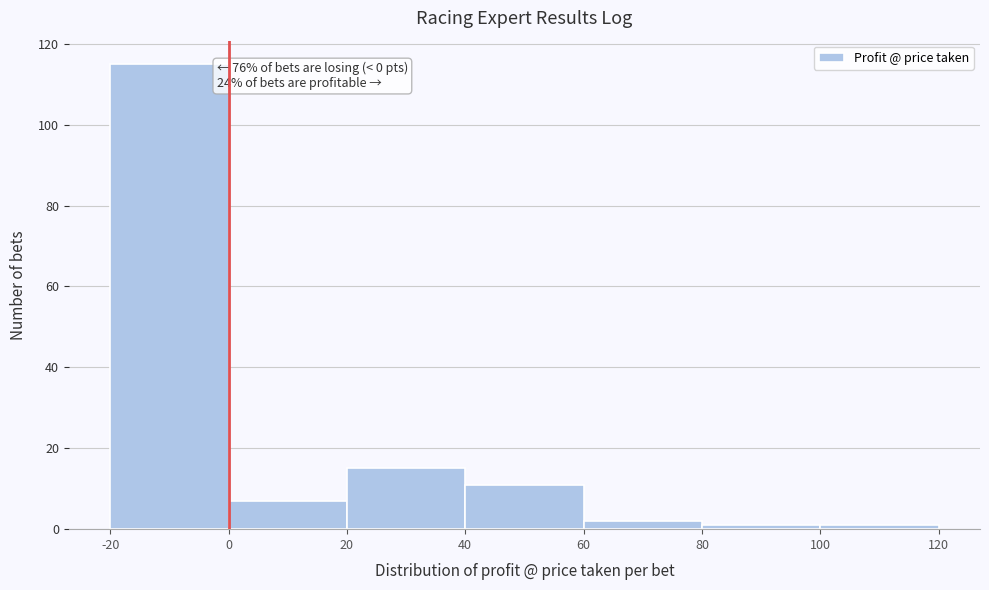

Over which range of the x-axis is the bar tallest?

-20 to 0